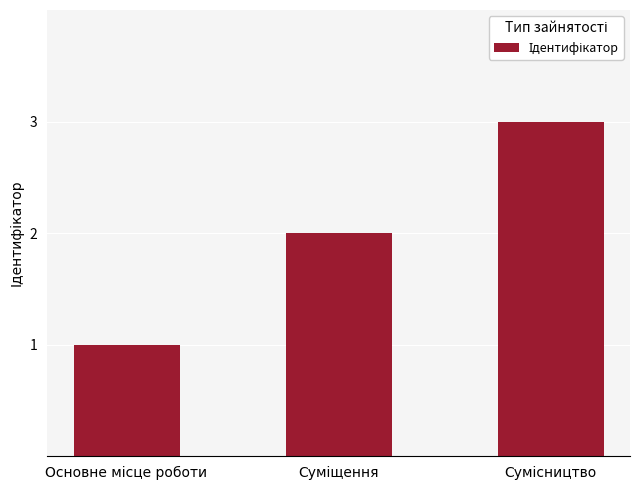

How many bars are there in total?

3